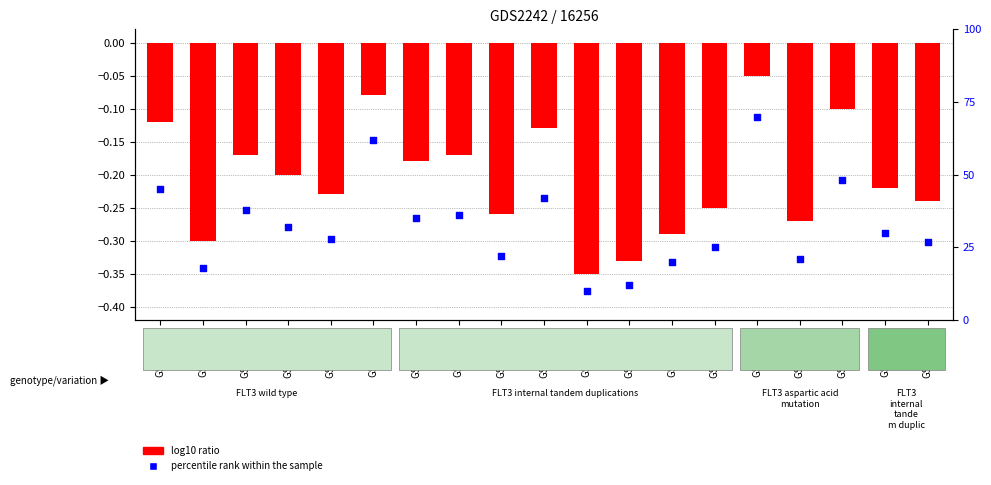

At how many categories does at least one series exceed 42?

4